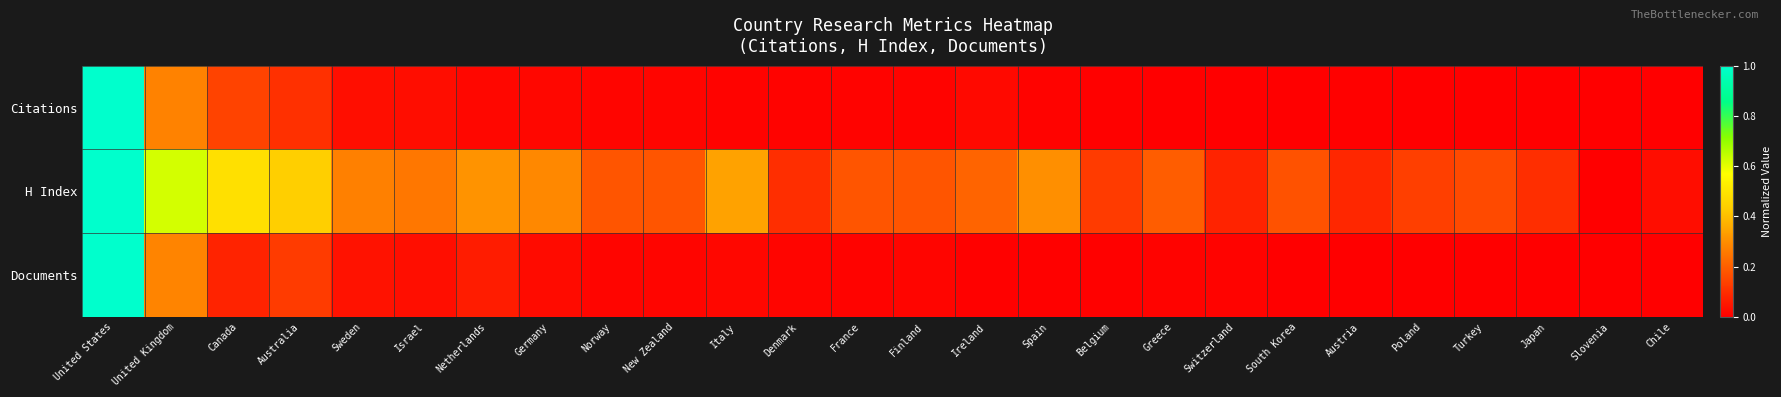

Reading right to left, list all the values displayed in this chart.

Citations: Chile=0.0	Slovenia=0.0	Japan=0.0	Turkey=0.0	Poland=0.0	Austria=0.0	South Korea=0.0	Switzerland=0.0	Greece=0.0	Belgium=0.0	Spain=0.0	Ireland=0.0	Finland=0.0	France=0.0	Denmark=0.0	Italy=0.0	New Zealand=0.0	Norway=0.0	Germany=0.0	Netherlands=0.0	Israel=0.0	Sweden=0.0	Australia=0.1	Canada=0.1	United Kingdom=0.3	United States=1.0
H Index: Chile=0.0	Slovenia=0.0	Japan=0.1	Turkey=0.2	Poland=0.1	Austria=0.1	South Korea=0.2	Switzerland=0.1	Greece=0.2	Belgium=0.1	Spain=0.3	Ireland=0.2	Finland=0.2	France=0.2	Denmark=0.1	Italy=0.3	New Zealand=0.2	Norway=0.2	Germany=0.3	Netherlands=0.3	Israel=0.2	Sweden=0.3	Australia=0.4	Canada=0.5	United Kingdom=0.6	United States=1.0
Documents: Chile=0.0	Slovenia=0.0	Japan=0.0	Turkey=0.0	Poland=0.0	Austria=0.0	South Korea=0.0	Switzerland=0.0	Greece=0.0	Belgium=0.0	Spain=0.0	Ireland=0.0	Finland=0.0	France=0.0	Denmark=0.0	Italy=0.0	New Zealand=0.0	Norway=0.0	Germany=0.0	Netherlands=0.1	Israel=0.0	Sweden=0.0	Australia=0.1	Canada=0.1	United Kingdom=0.3	United States=1.0